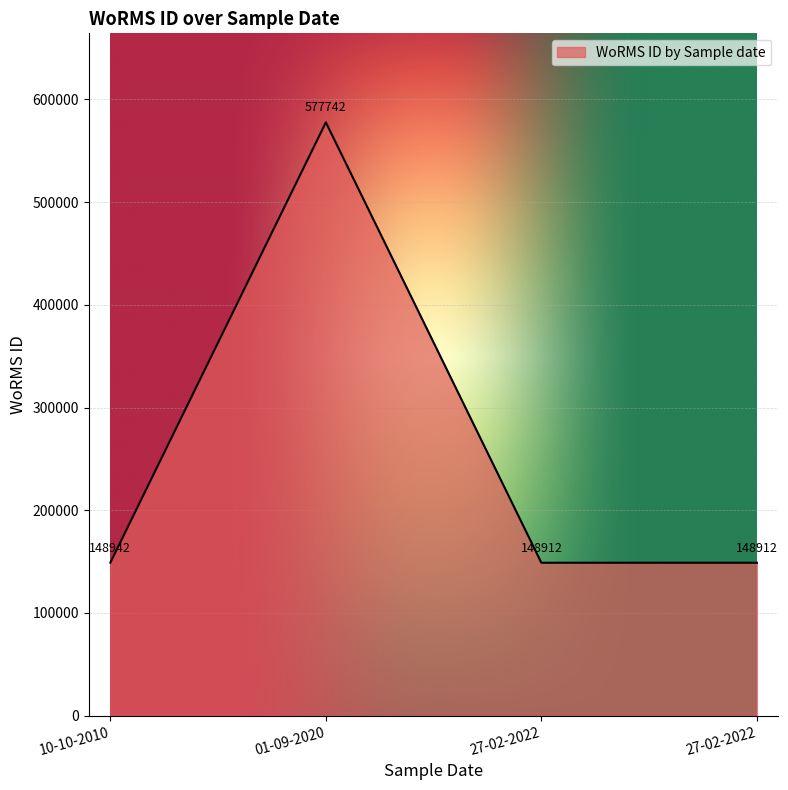

Is it true that the value at 01-09-2020 is 577742?

True